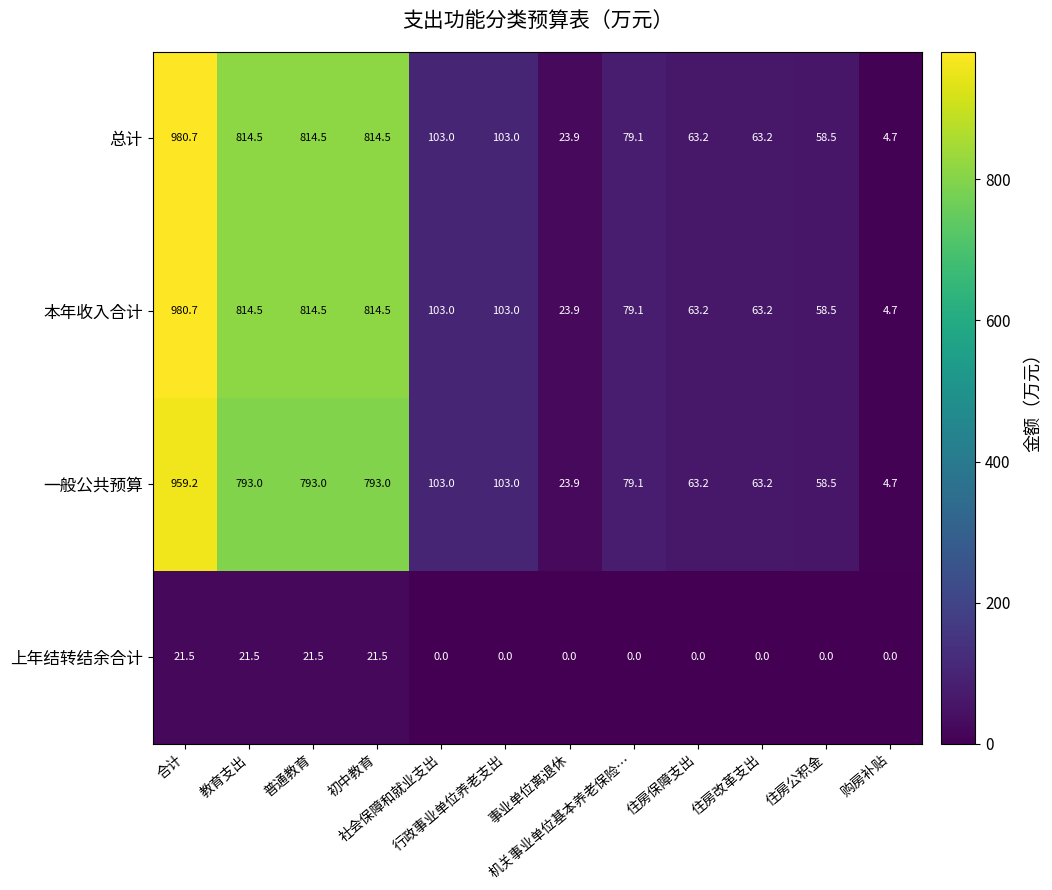

What is the average value of the 总计 series?

326.9